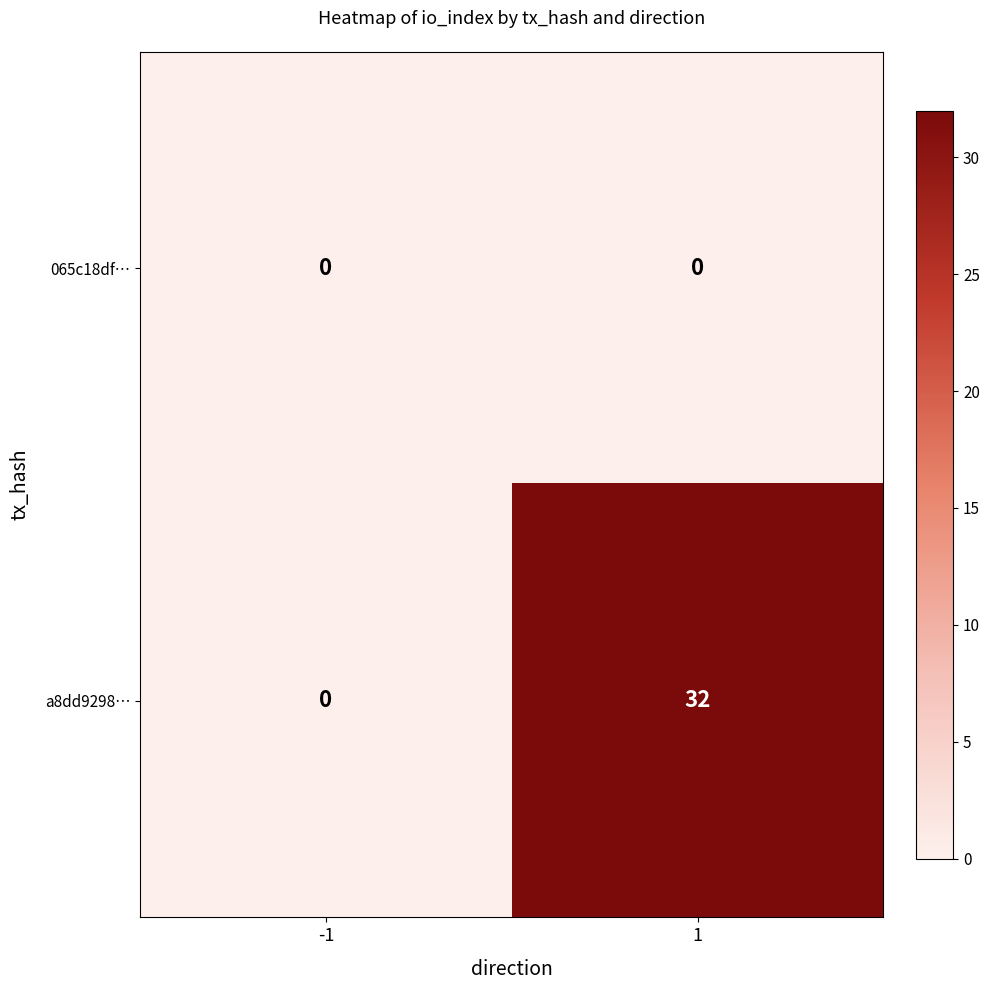

Which series has the largest range (max minus min)?

a8dd9298…